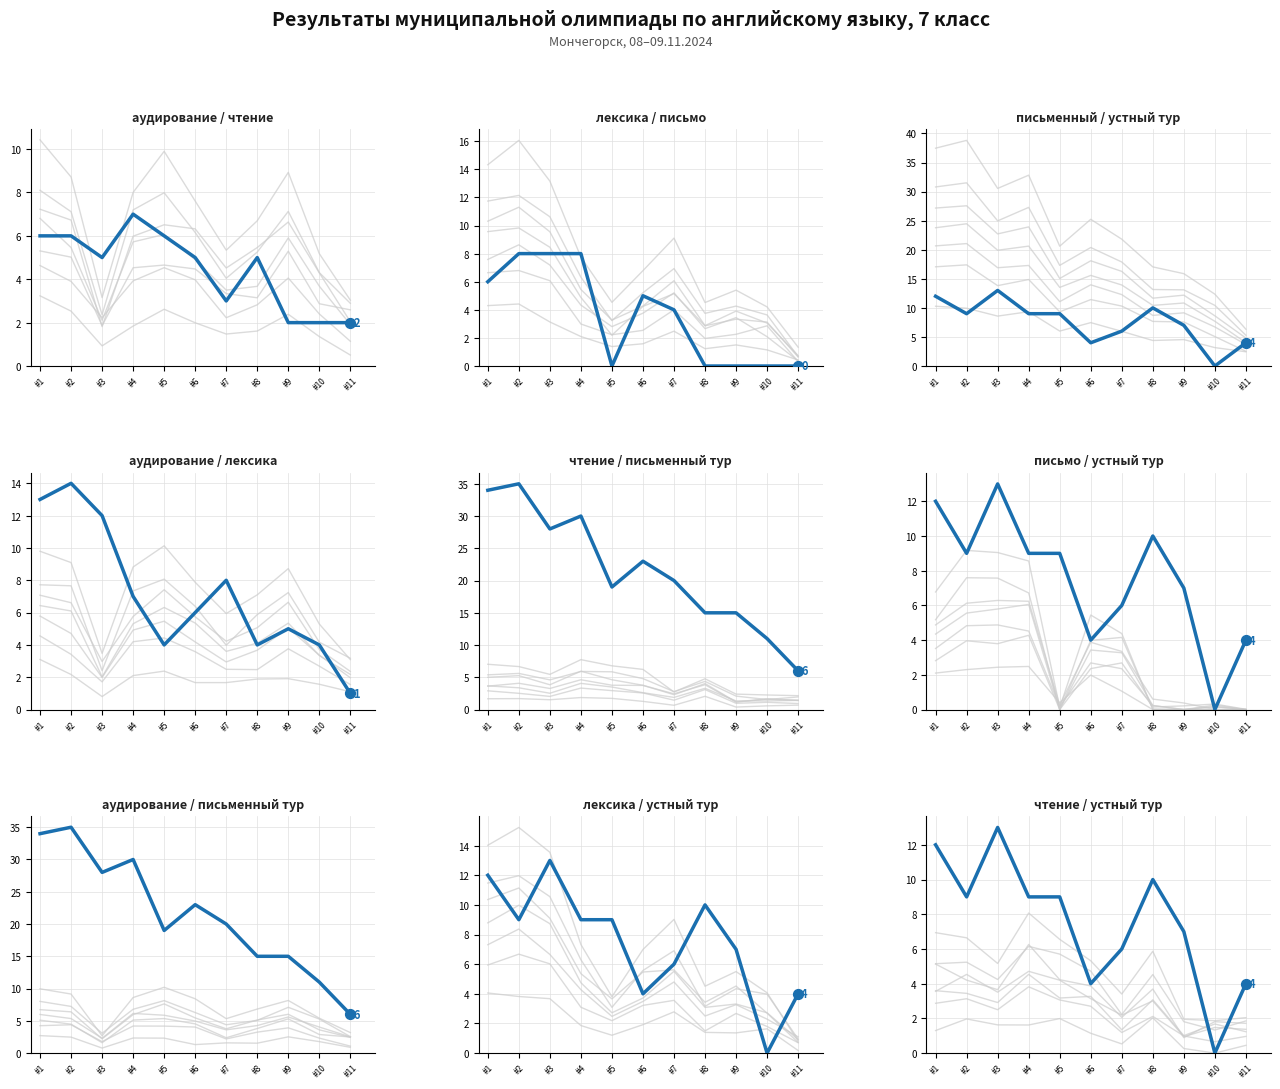

Which series reaches the maximum Y coordinate?

письменный тур